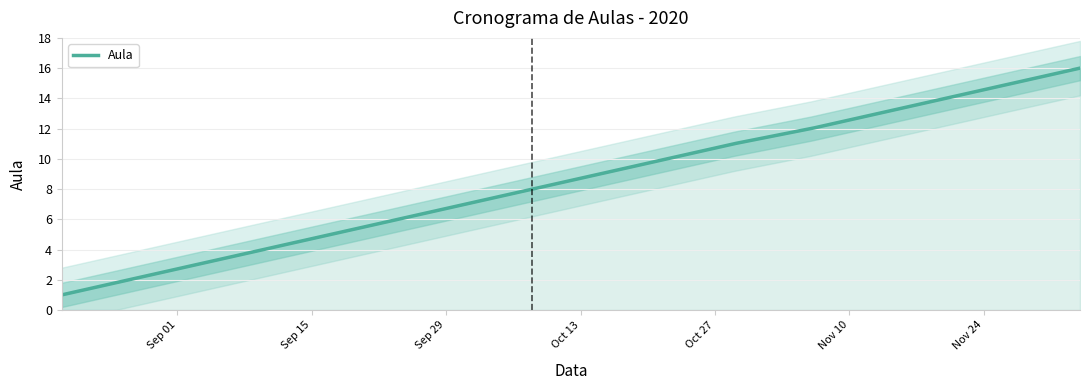

How many data points does each series have?

16